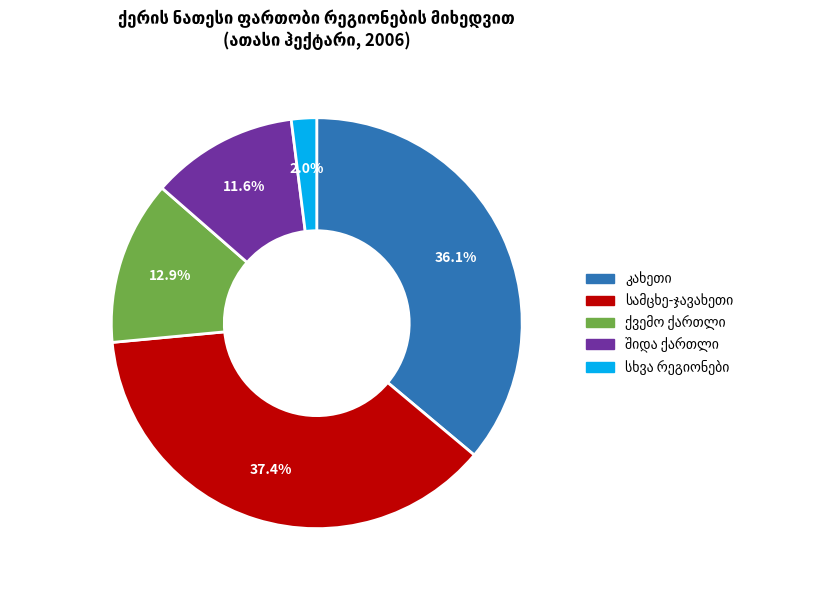

Does any single category account for the majority?

No